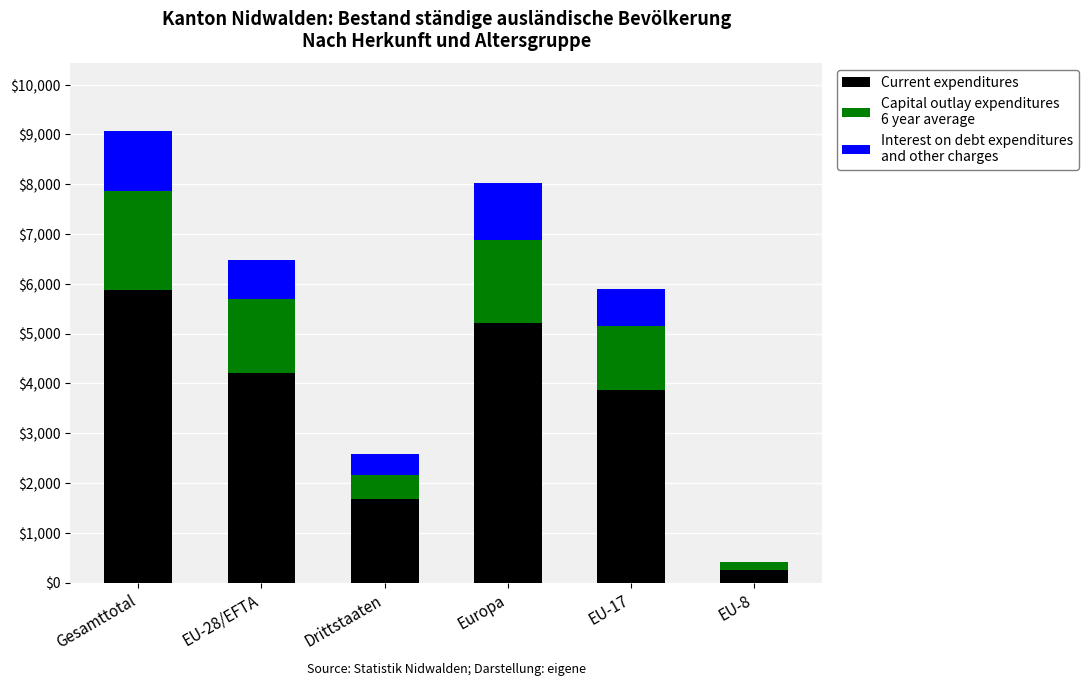

Does the chart contain stacked bars?

Yes